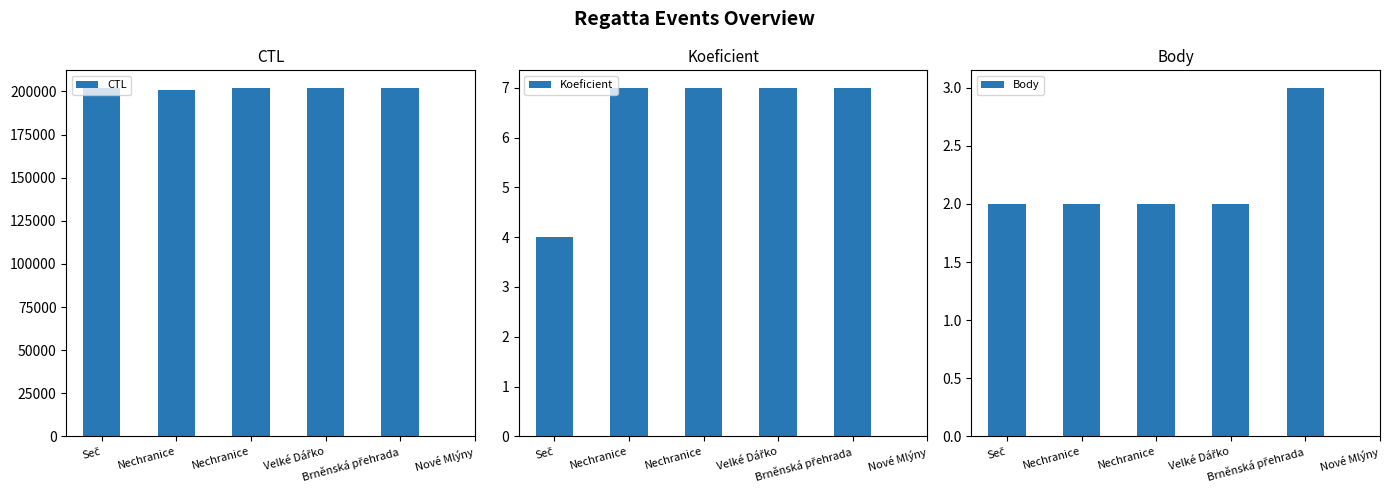

How many data points does each series have?

6